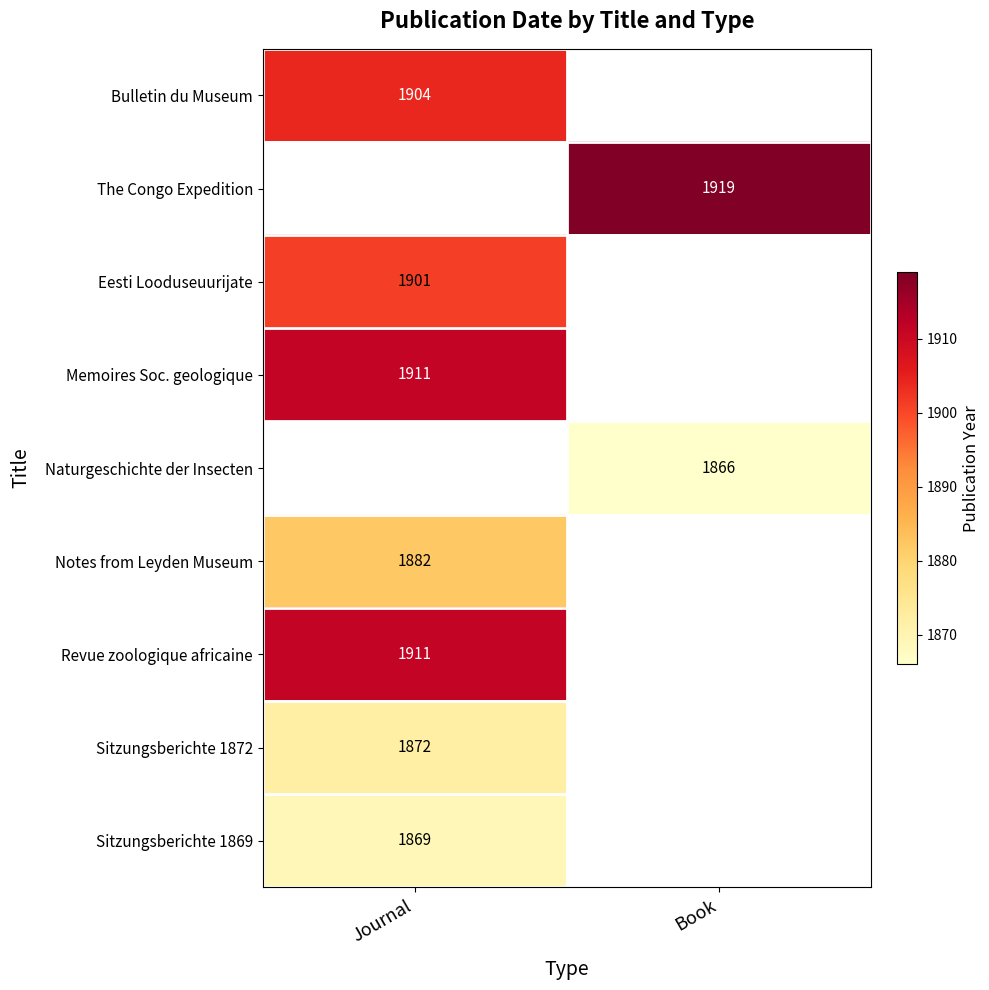

Count the number of categories in the chart.

2